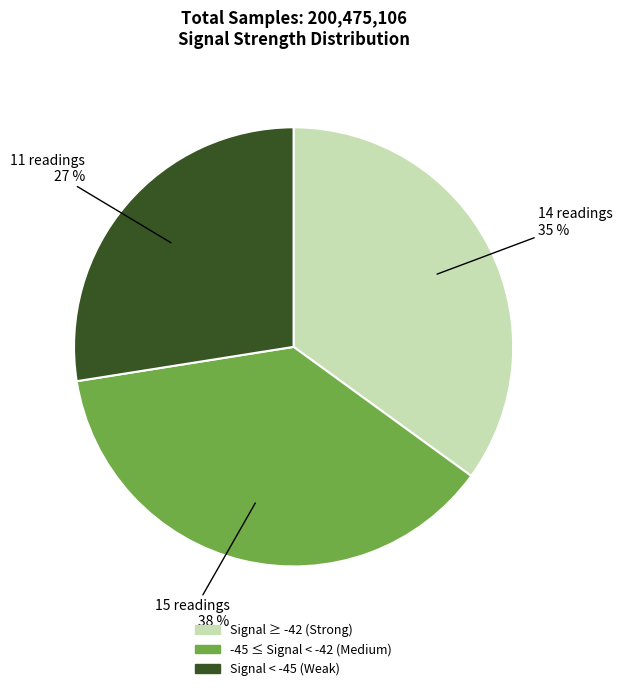

Is there any slice that represents more than half of the pie?

No